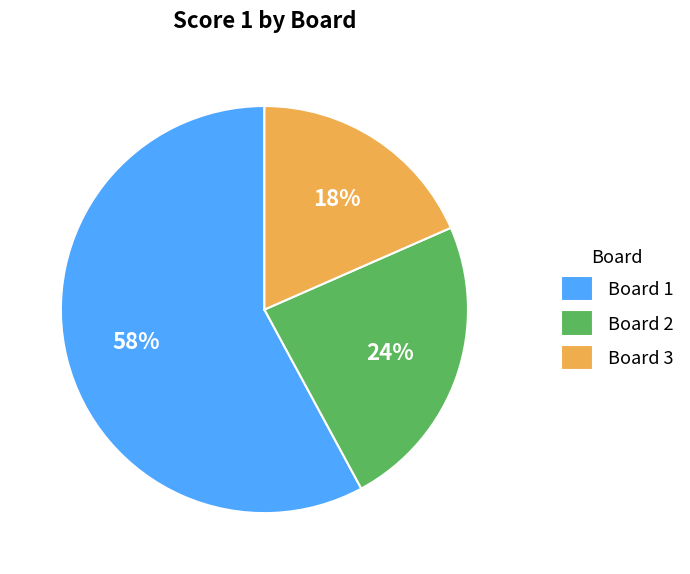

Is it true that Board 1 is 58% of the pie?

True